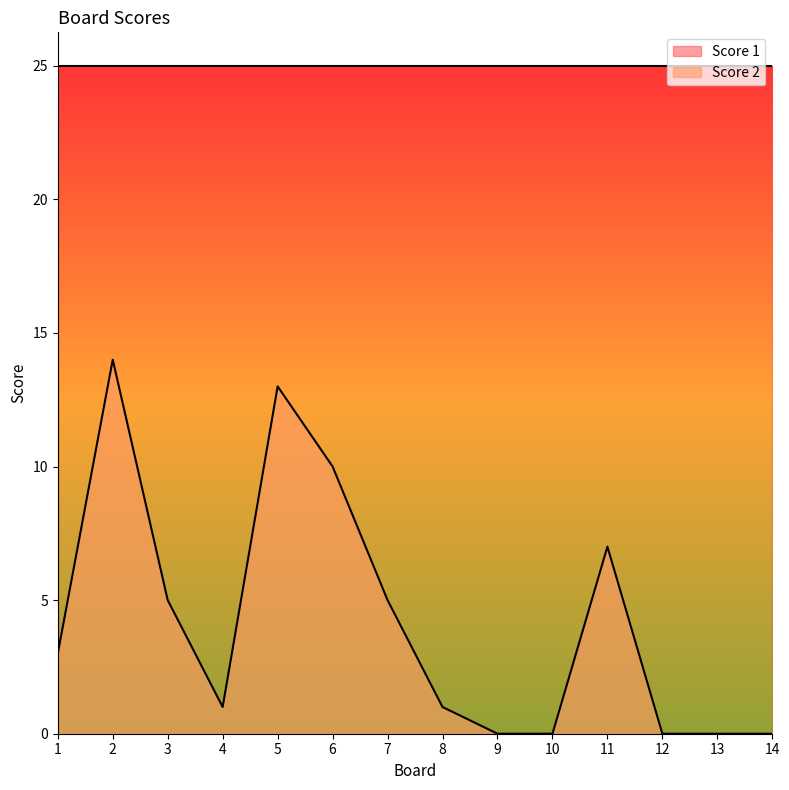

Where does the data first go above 3?

2